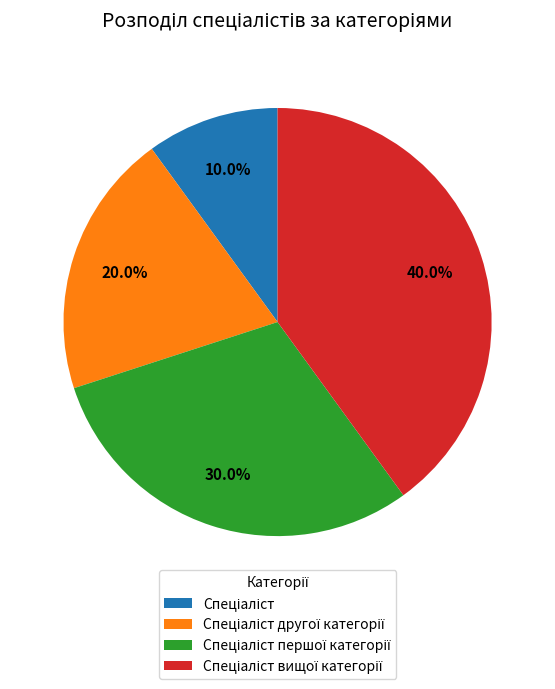

Does any single category account for the majority?

No